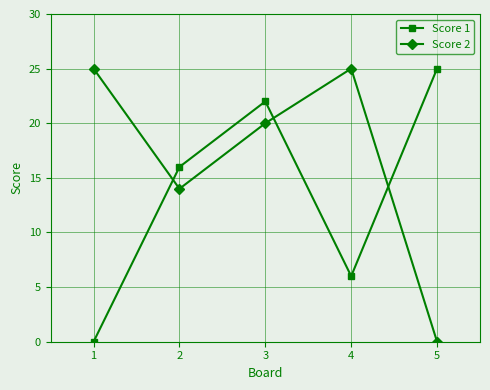

Reading right to left, list all the values displayed in this chart.

Score 1: 25	6	22	16	0
Score 2: 0	25	20	14	25